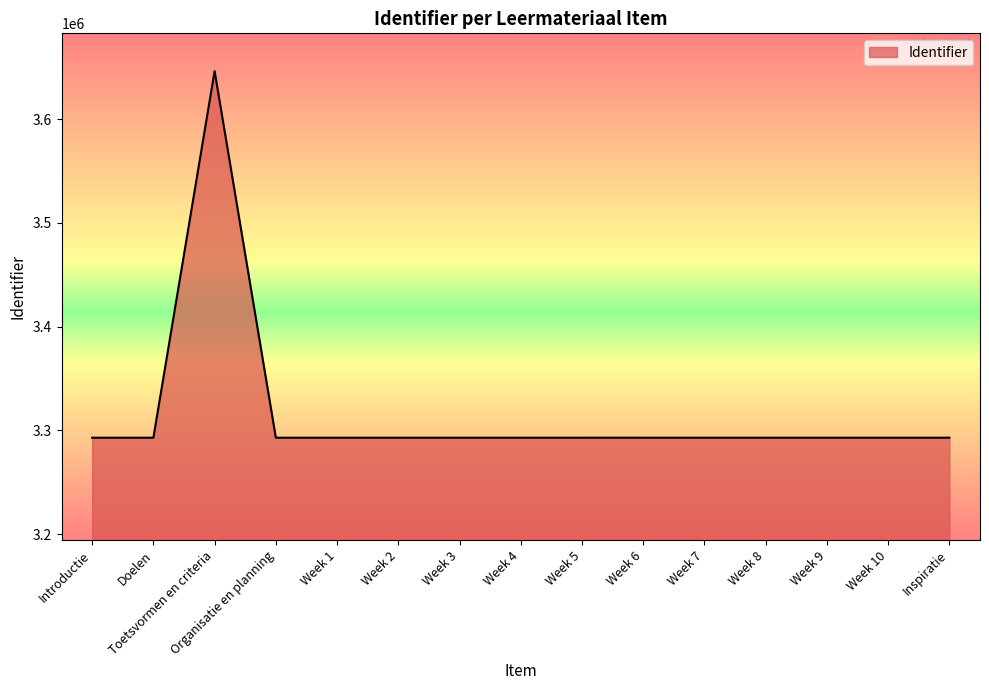

What is the difference between the maximum and minimum values?

353519